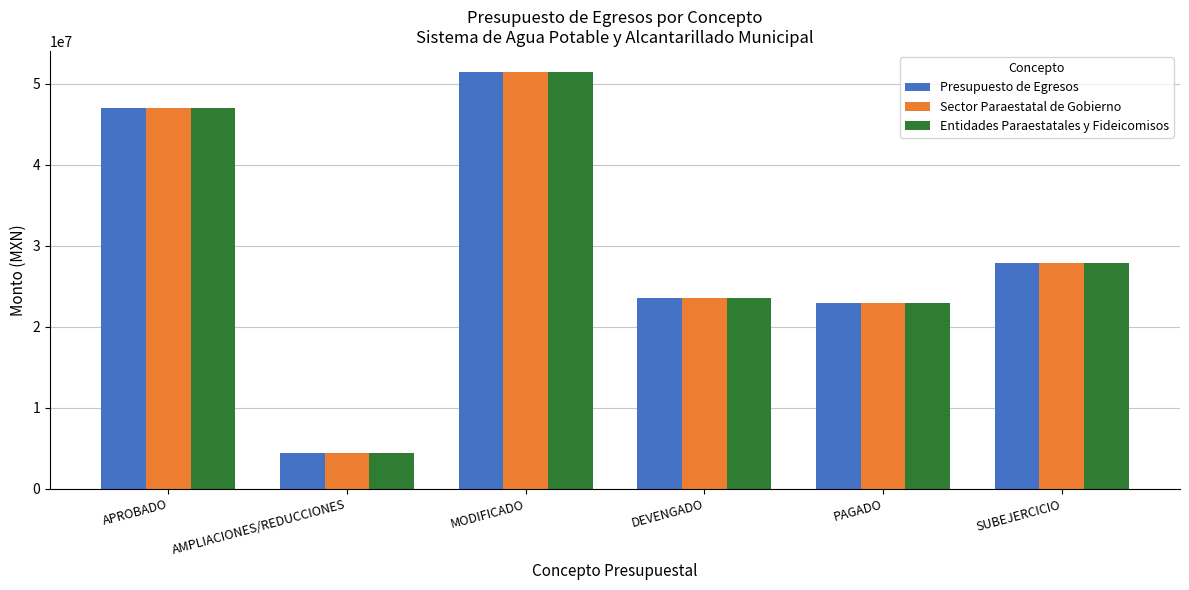

How many series are shown in this chart?

3